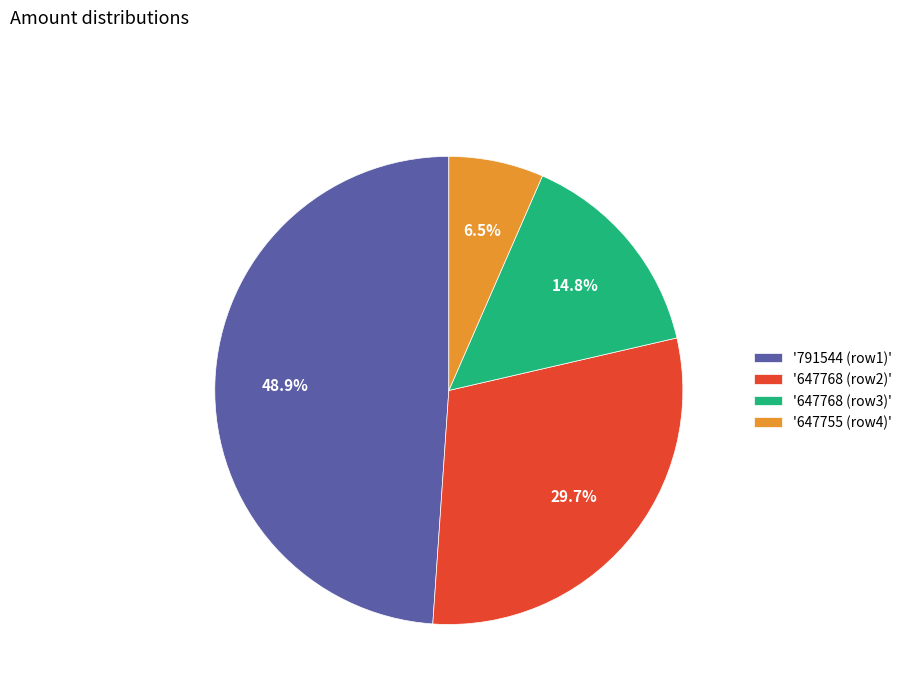

Is there any slice that represents more than half of the pie?

No